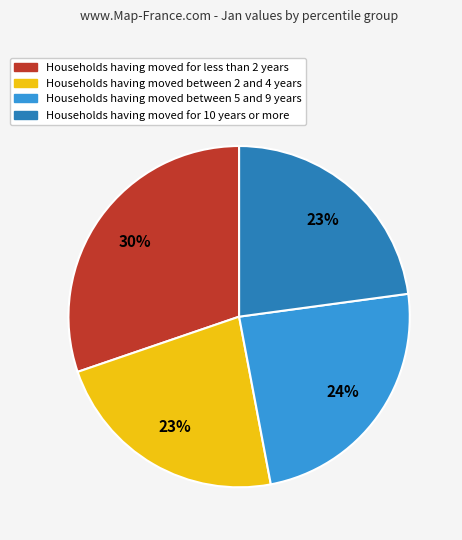

To the nearest percent, what is the average slice percentage?

25%